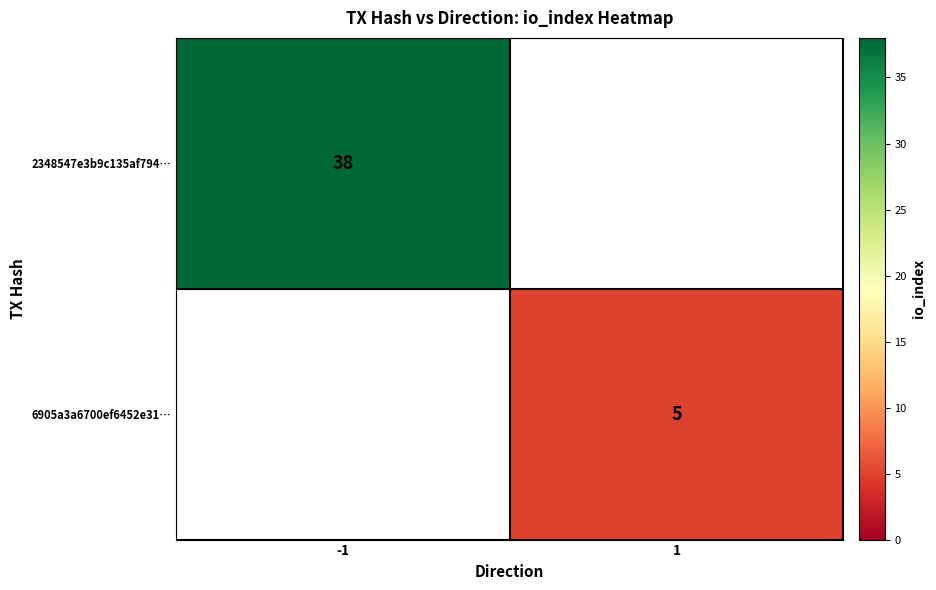

The 6905a3a6700ef6452e31… series shows 3 at 1. True or false?

False